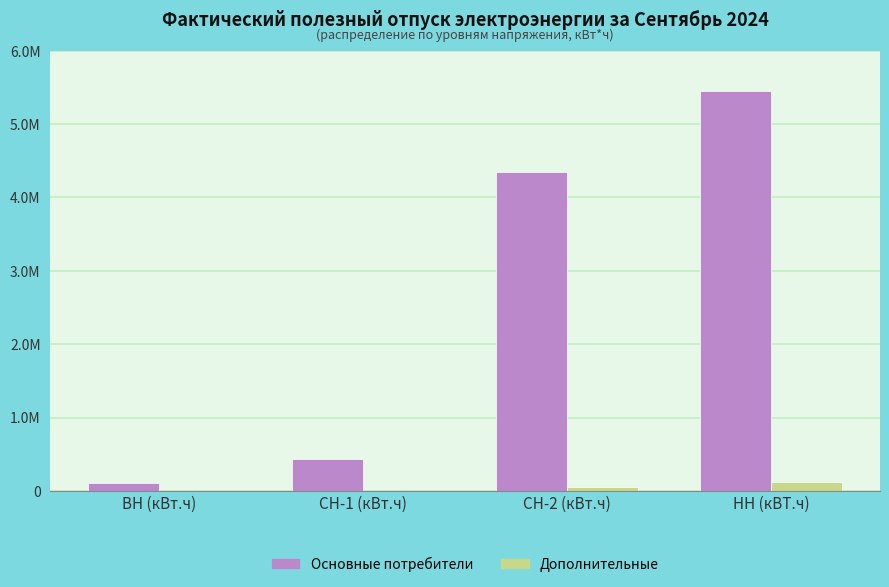

At how many categories does at least one series exceed 1731503?

2